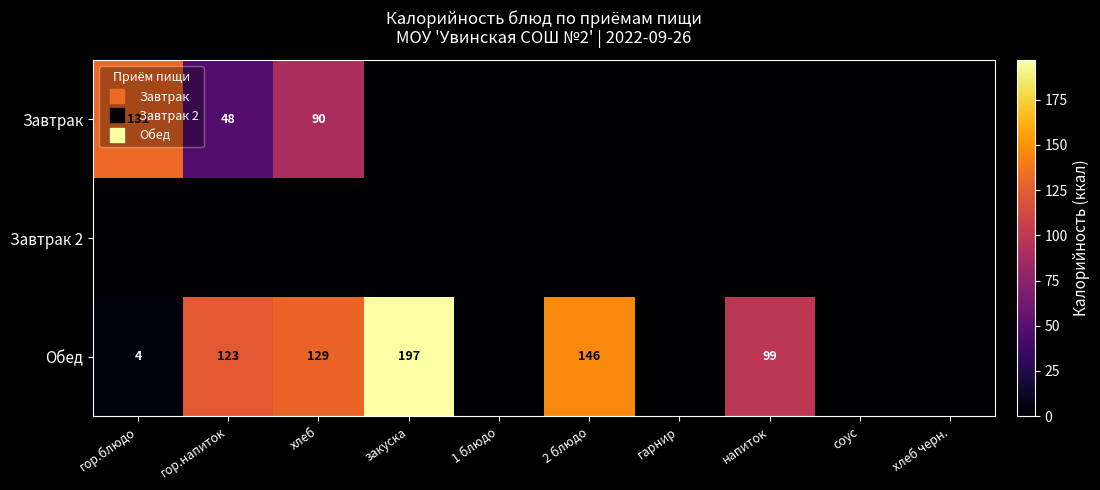

Between хлеб and напиток, which is larger?

хлеб